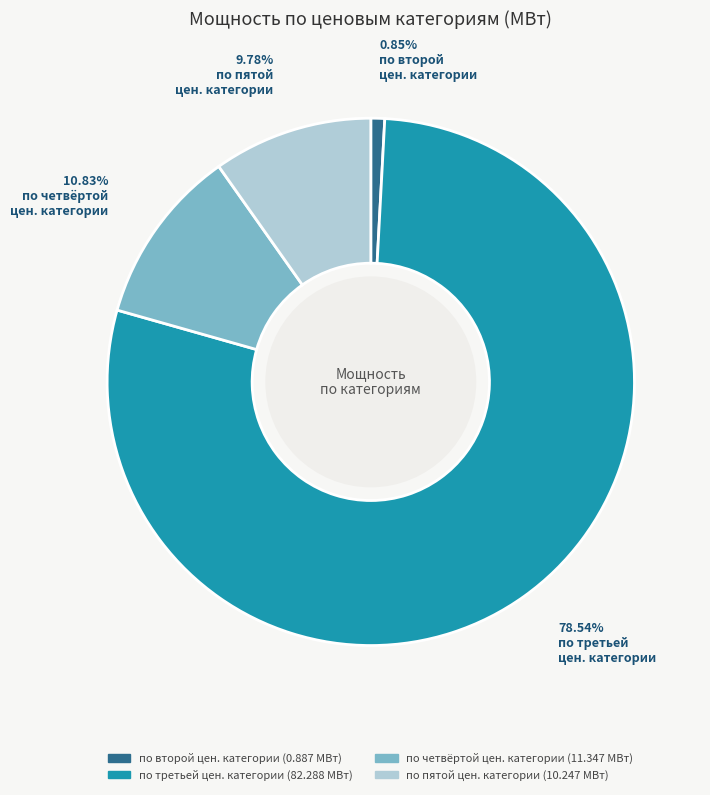

Count the number of slices in the pie.

4